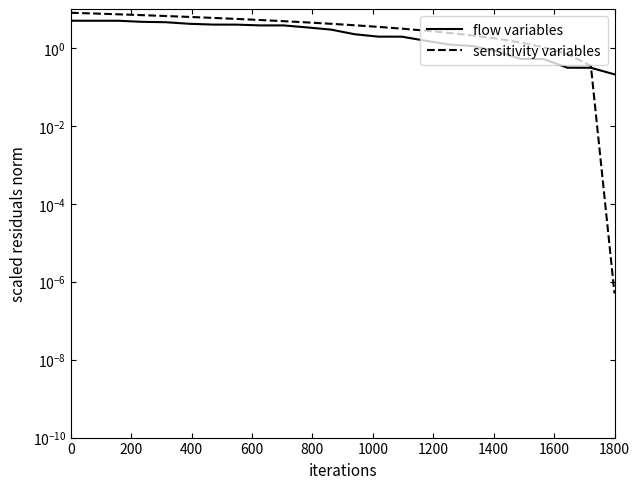

What is the difference between the second highest and minimum values in the sensitivity variables series?

7.7